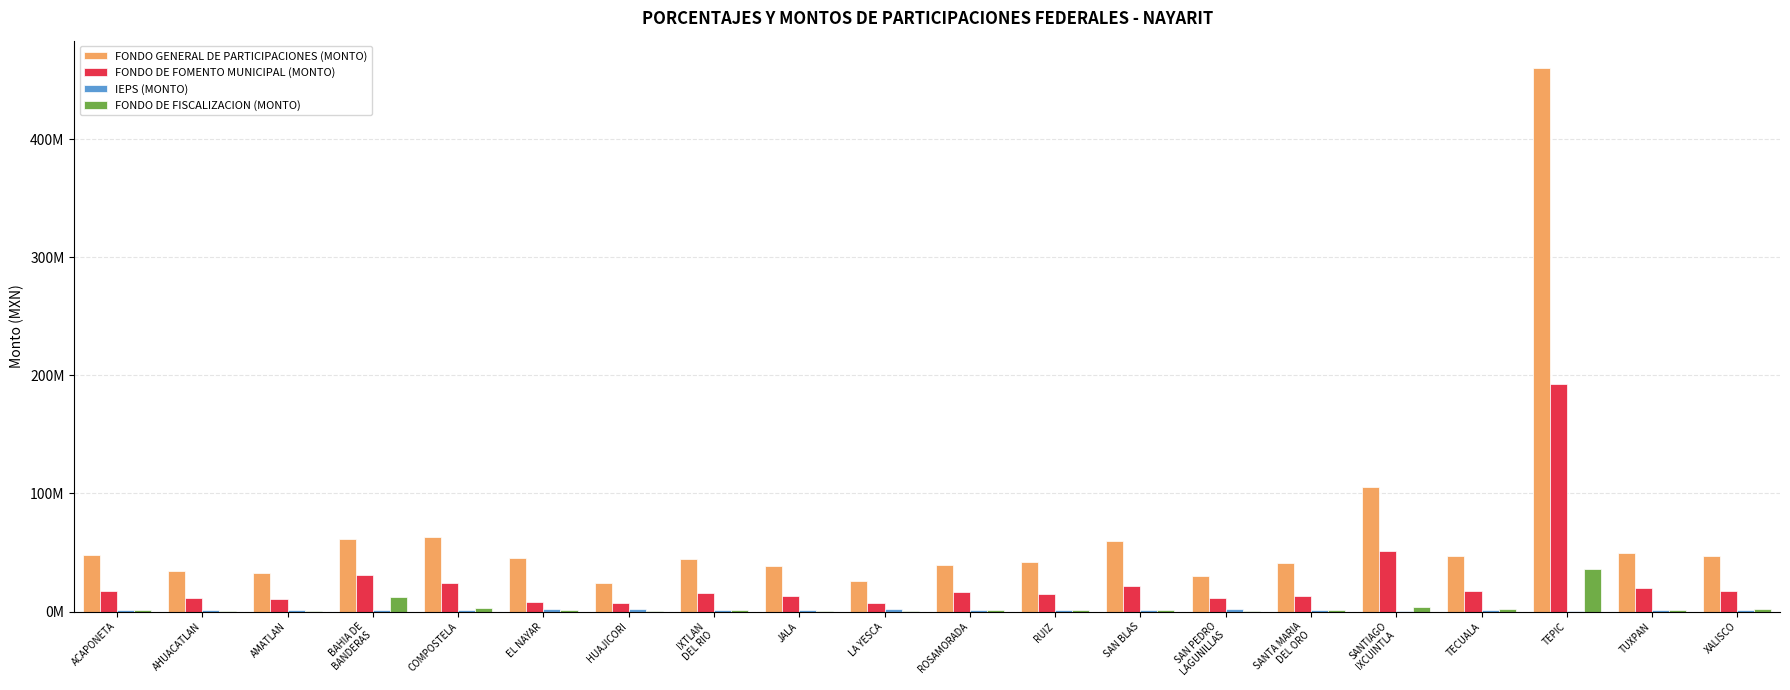

Where does the FONDO DE FOMENTO MUNICIPAL (MONTO) series first go above 16571575?

ACAPONETA